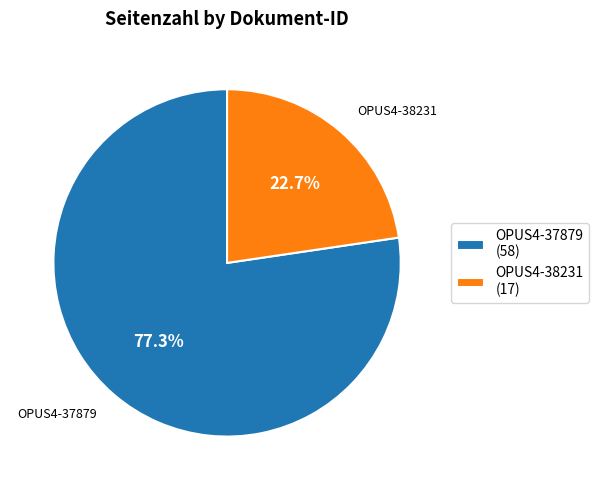

Rank the categories by value from lowest to highest.

OPUS4-38231, OPUS4-37879